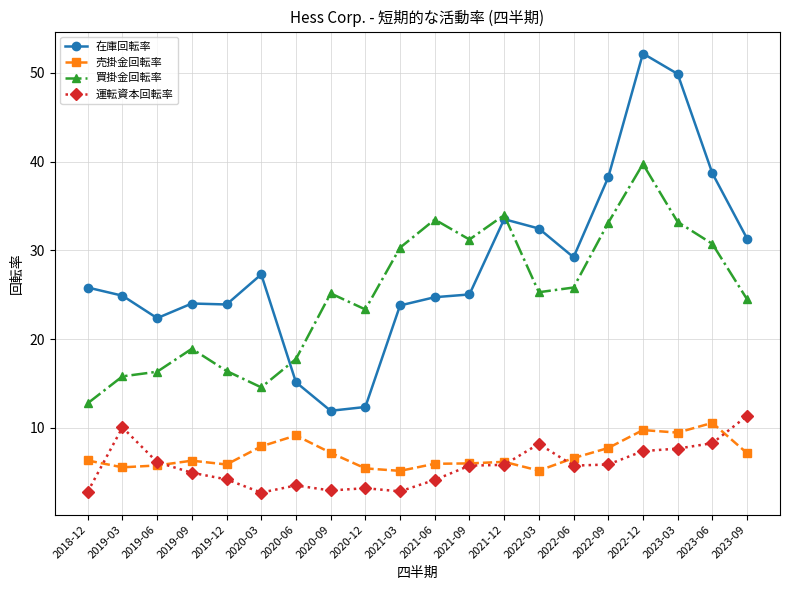

True or false: 売掛金回転率 has a value of 5.8 at 2019-06.

True